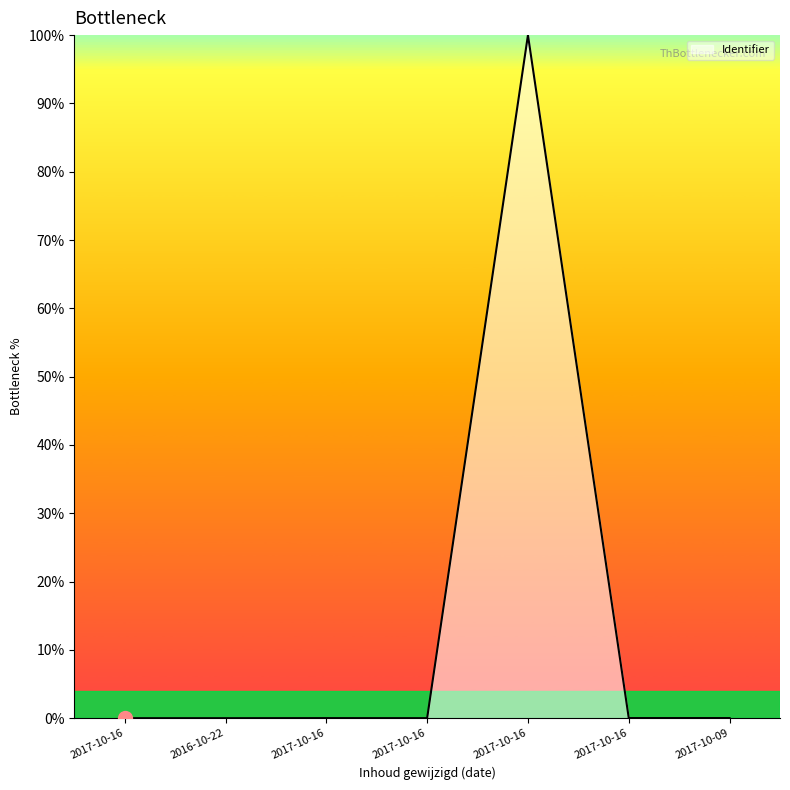

List the labels in order of value, largest first.

2017-10-16, 2017-10-09, 2017-10-16, 2017-10-16, 2017-10-16, 2016-10-22, 2017-10-16